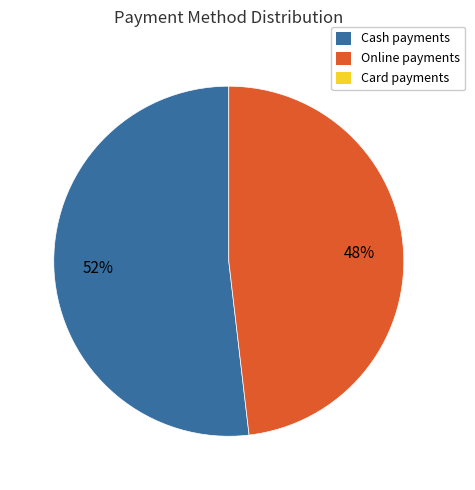

Does any single category account for the majority?

Yes